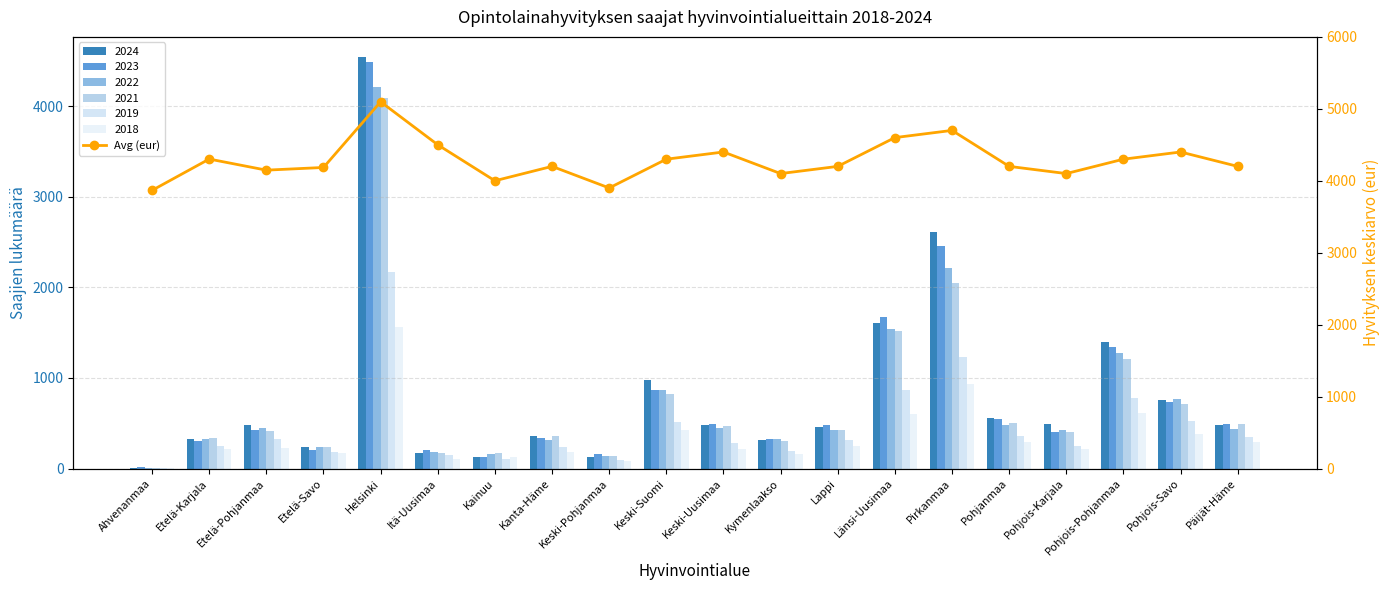

What is the change in value from Keski-Pohjanmaa to Länsi-Uusimaa?

+700.0